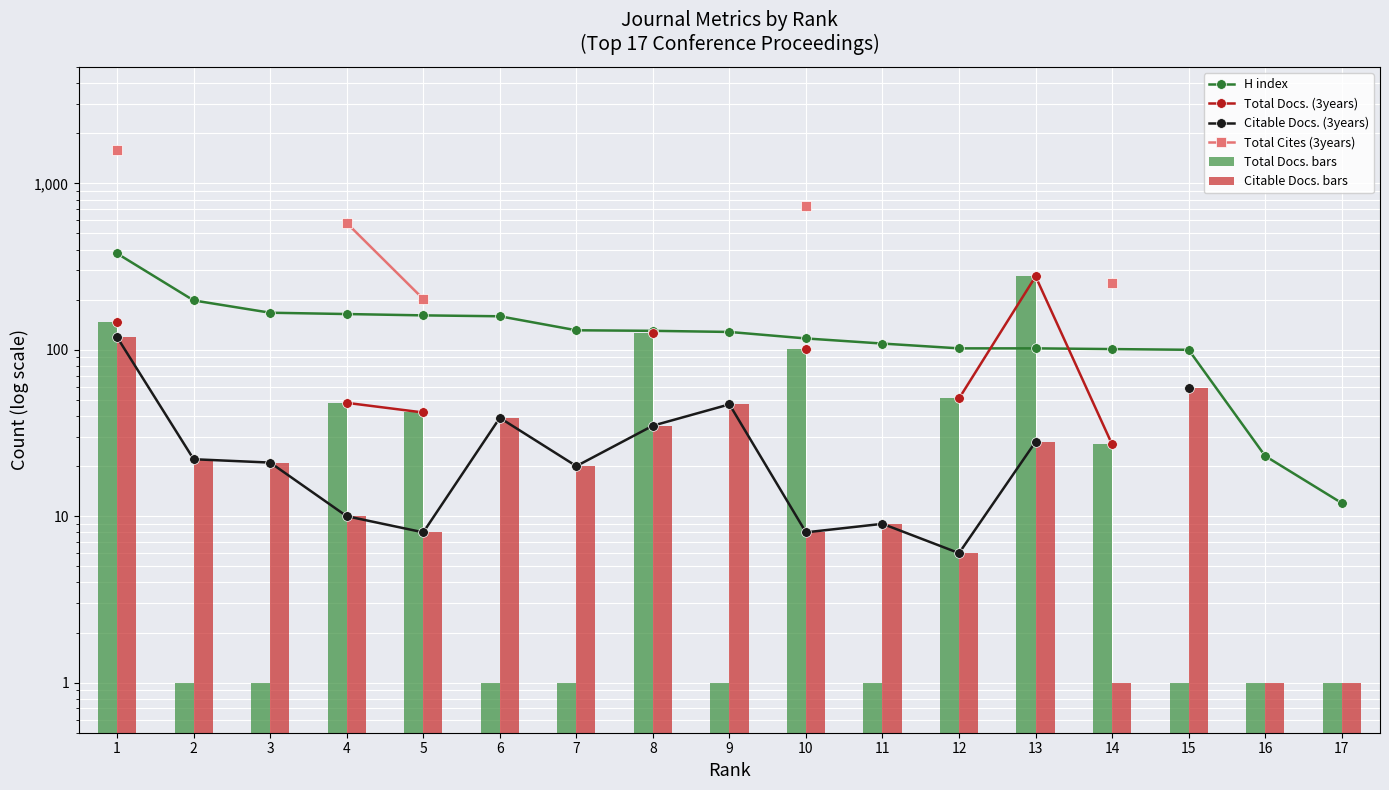

What are all the series names shown in the legend?

H index, Total Docs. (3years), Citable Docs. (3years), Total Cites (3years), Total Docs. bars, Citable Docs. bars